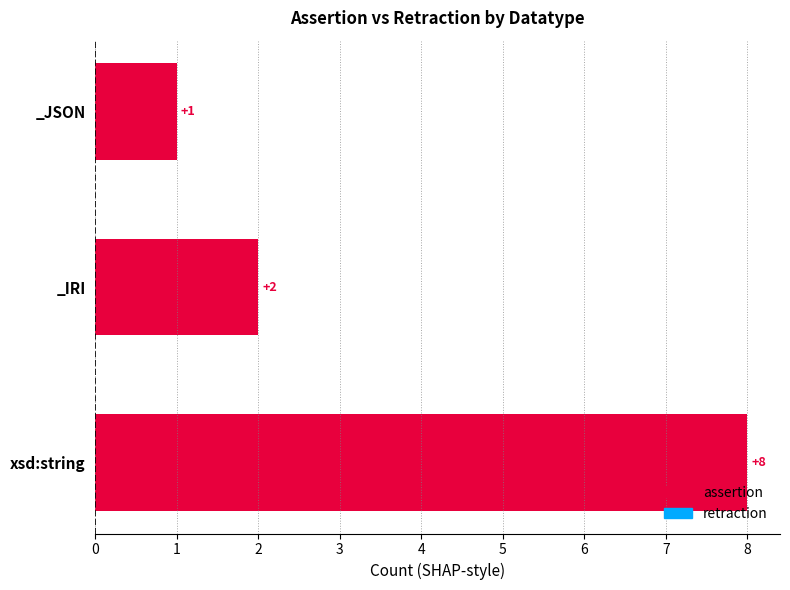

At _IRI, list the series in order from smallest to largest.

retraction, assertion